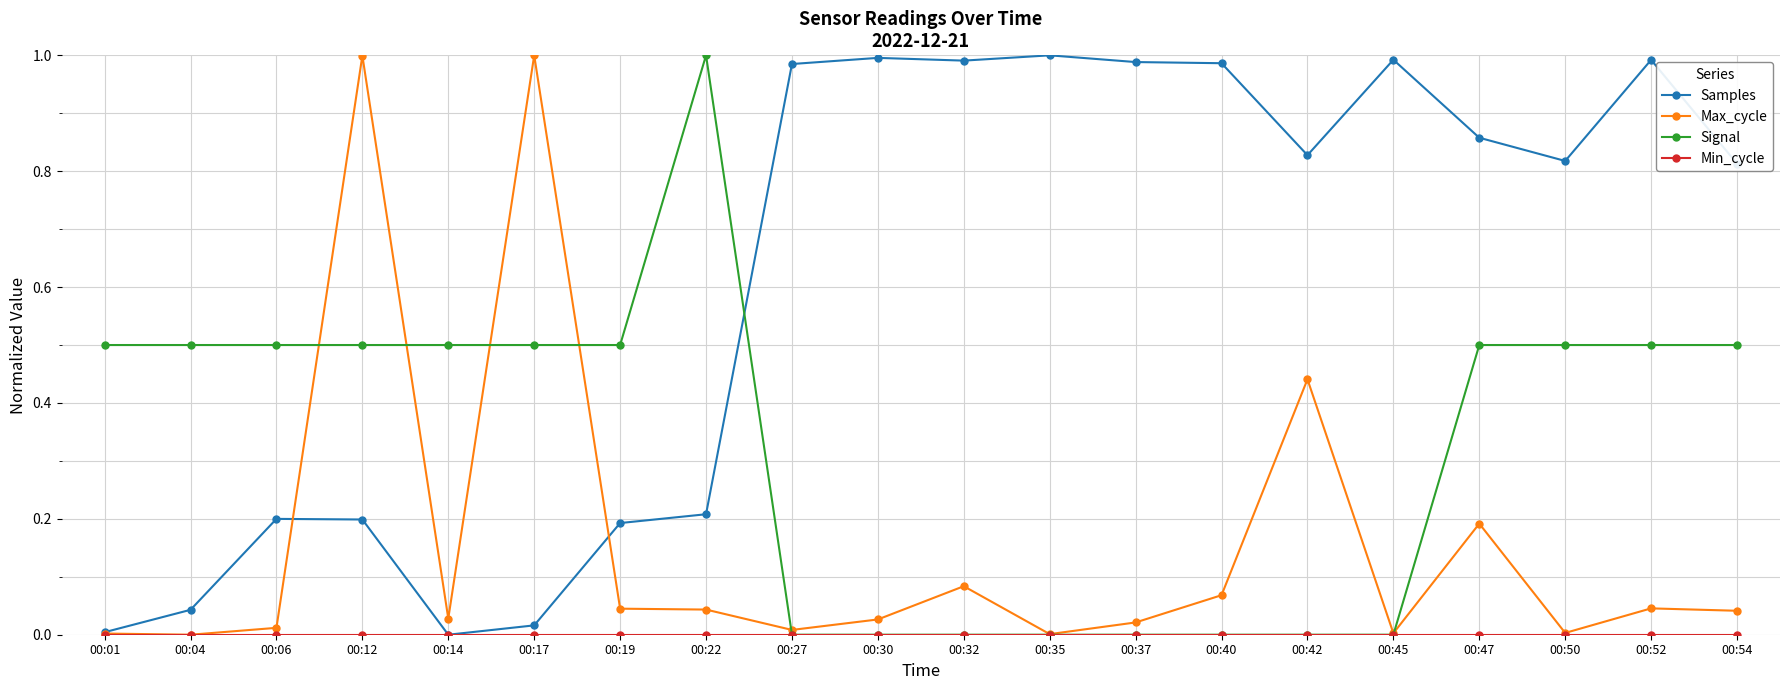

Between 00:04 and 00:06, which series saw the biggest shift?

Samples